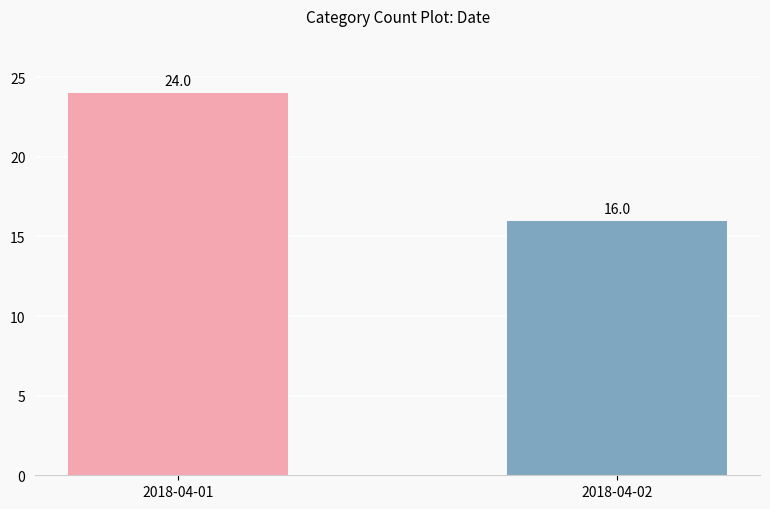

What value does the data have at 2018-04-01?

24